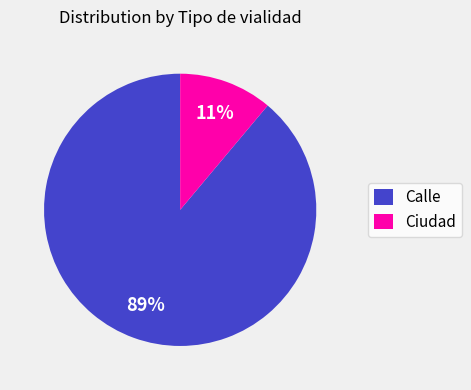

Rank the categories by value from highest to lowest.

Calle, Ciudad